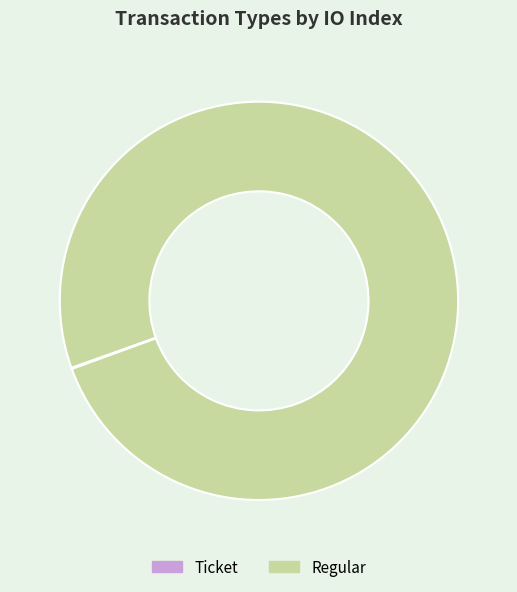

Which slice is the largest?

Regular